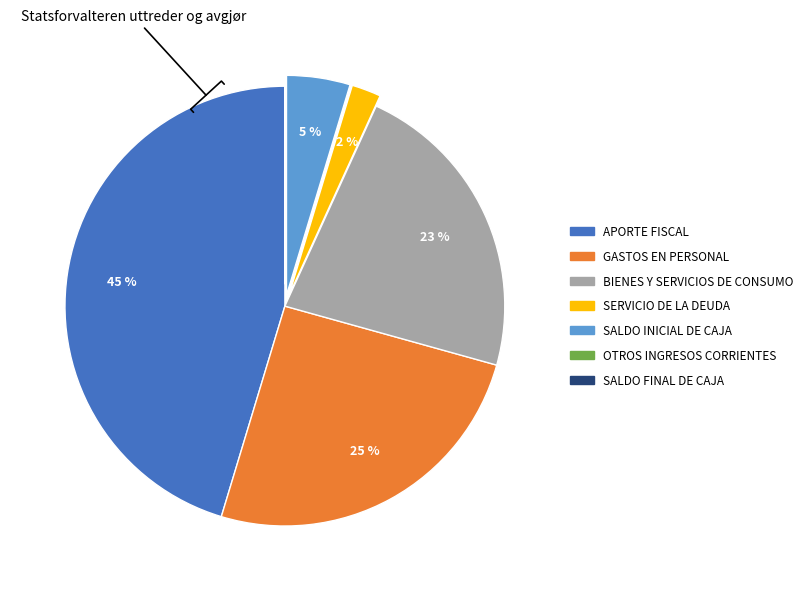

Which slice is the largest?

APORTE FISCAL